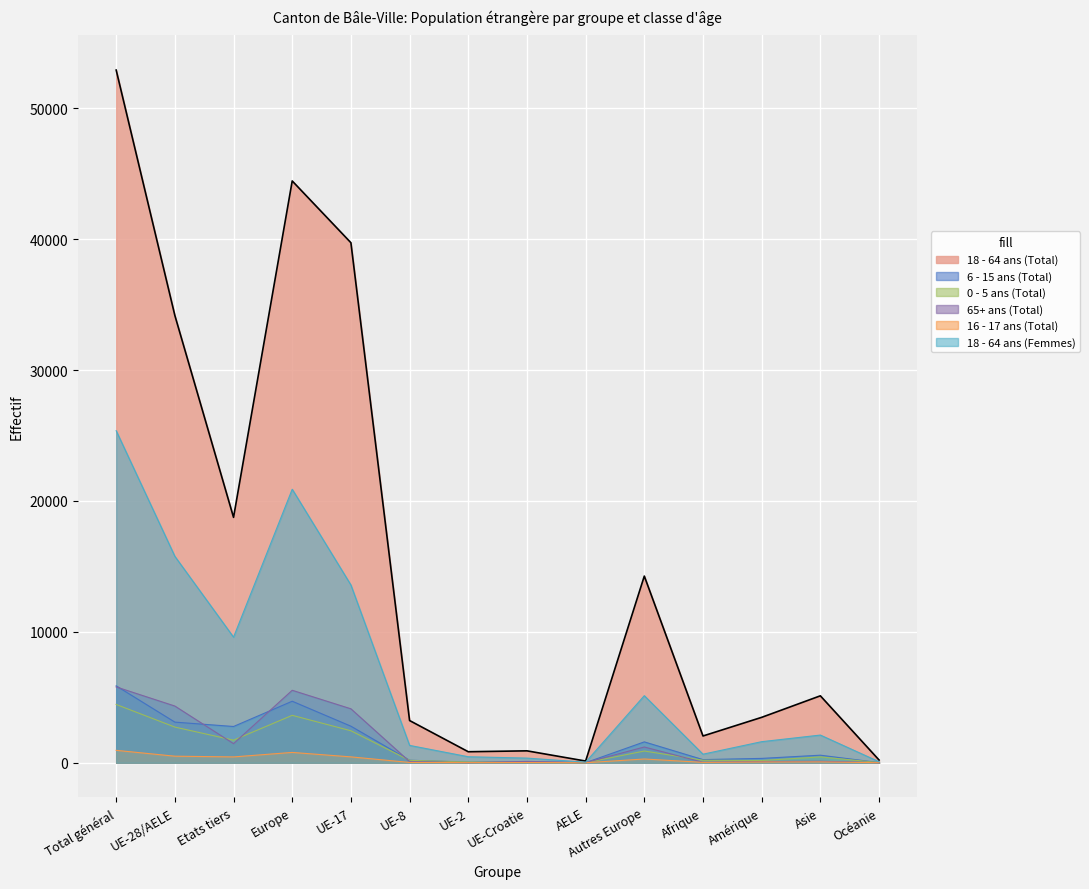

How many lines are shown in the chart?

6